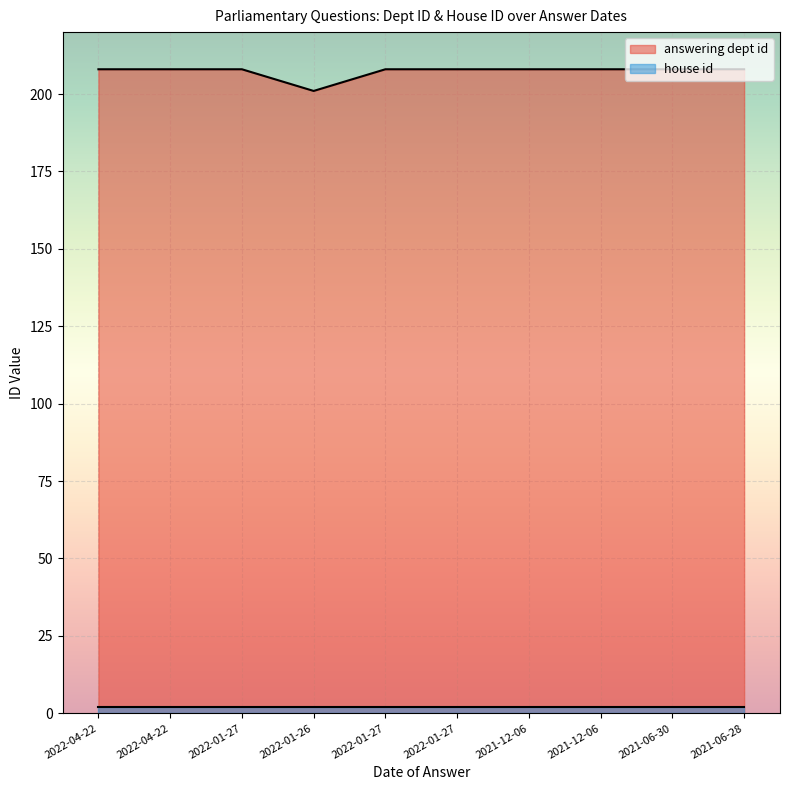

Reading right to left, transcribe all the data shown in this chart.

208	208	208	208	208	208	201	208	208	208